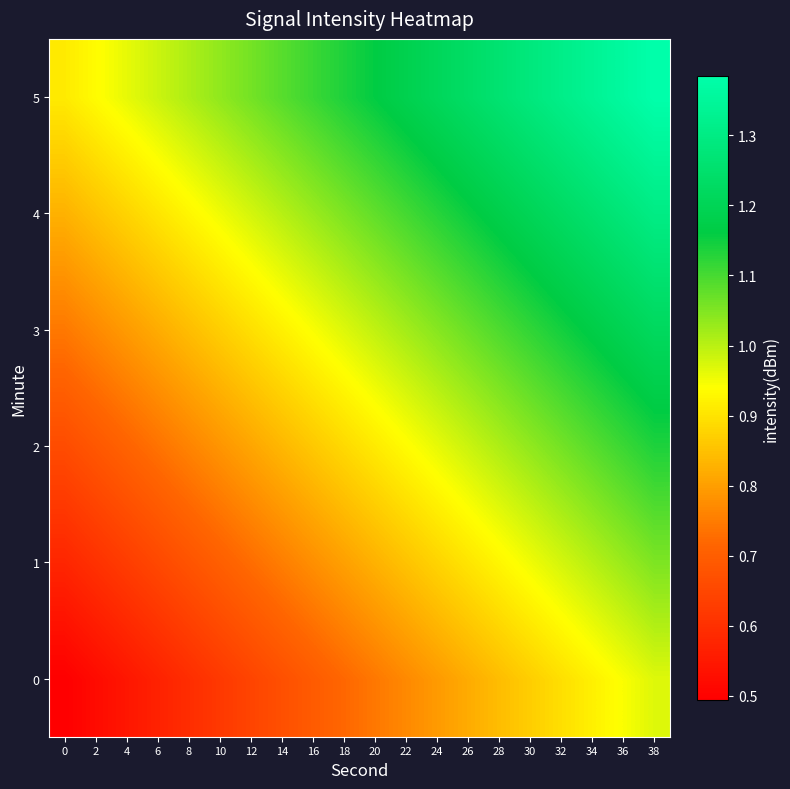

Which series has the largest total across all categories?

5